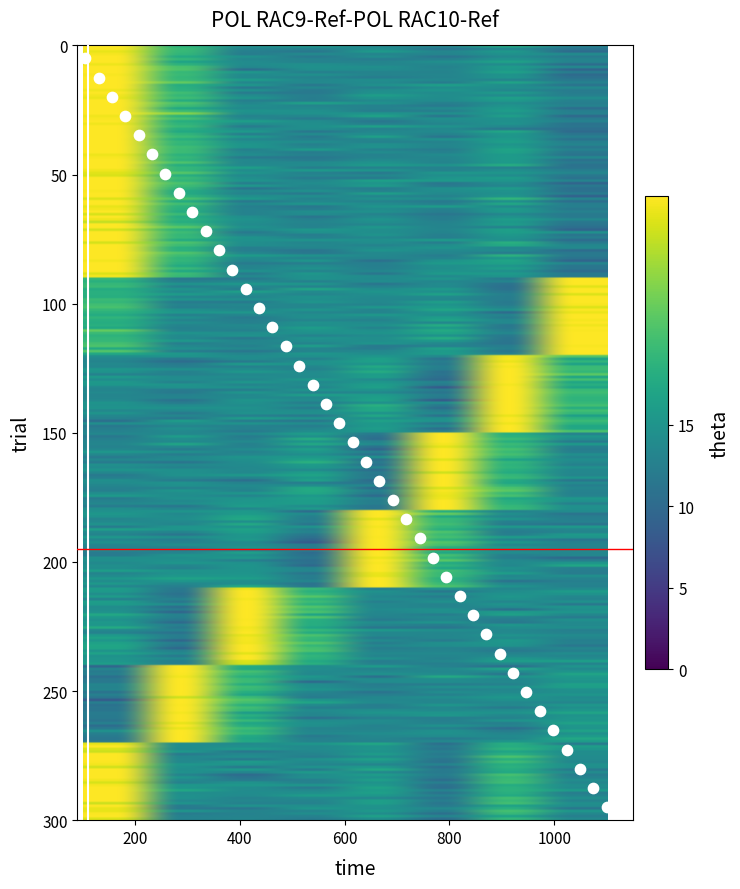

What is the range of X values (max minus min)?

995.0